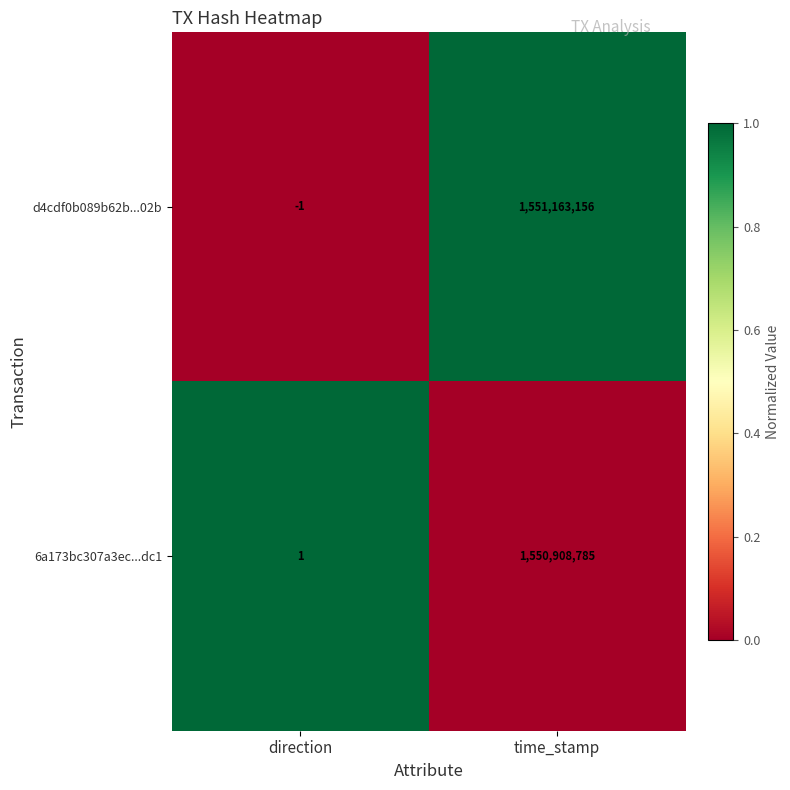

Which category has the lowest value in the 6a173bc307a3ec...dc1 series?

direction